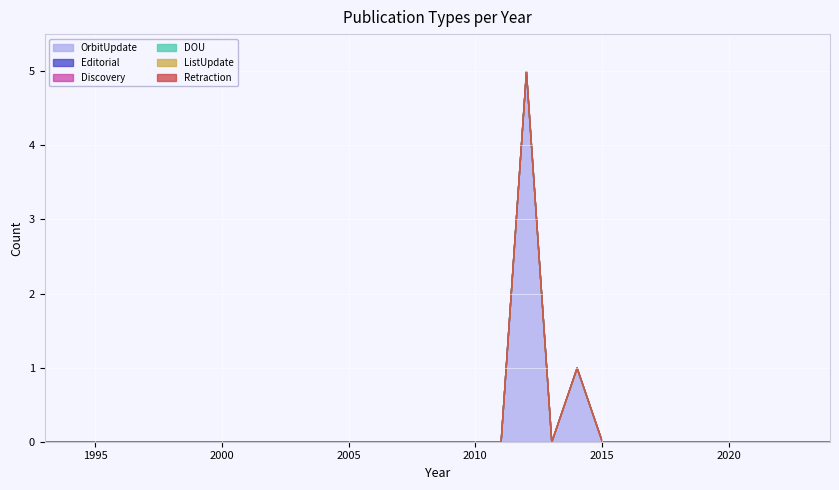

Reading right to left, extract all data points from this chart.

OrbitUpdate: 2024=0	2023=0	2022=0	2021=0	2020=0	2019=0	2018=0	2017=0	2016=0	2015=0	2014=1	2013=0	2012=5	2011=0	2010=0	2009=0	2008=0	2007=0	2006=0	2005=0	2004=0	2003=0	2002=0	2001=0	2000=0	1999=0	1998=0	1997=0	1996=0	1995=0	1994=0	1993=0
Editorial: 2024=0	2023=0	2022=0	2021=0	2020=0	2019=0	2018=0	2017=0	2016=0	2015=0	2014=0	2013=0	2012=0	2011=0	2010=0	2009=0	2008=0	2007=0	2006=0	2005=0	2004=0	2003=0	2002=0	2001=0	2000=0	1999=0	1998=0	1997=0	1996=0	1995=0	1994=0	1993=0
Discovery: 2024=0	2023=0	2022=0	2021=0	2020=0	2019=0	2018=0	2017=0	2016=0	2015=0	2014=0	2013=0	2012=0	2011=0	2010=0	2009=0	2008=0	2007=0	2006=0	2005=0	2004=0	2003=0	2002=0	2001=0	2000=0	1999=0	1998=0	1997=0	1996=0	1995=0	1994=0	1993=0
DOU: 2024=0	2023=0	2022=0	2021=0	2020=0	2019=0	2018=0	2017=0	2016=0	2015=0	2014=0	2013=0	2012=0	2011=0	2010=0	2009=0	2008=0	2007=0	2006=0	2005=0	2004=0	2003=0	2002=0	2001=0	2000=0	1999=0	1998=0	1997=0	1996=0	1995=0	1994=0	1993=0
ListUpdate: 2024=0	2023=0	2022=0	2021=0	2020=0	2019=0	2018=0	2017=0	2016=0	2015=0	2014=0	2013=0	2012=0	2011=0	2010=0	2009=0	2008=0	2007=0	2006=0	2005=0	2004=0	2003=0	2002=0	2001=0	2000=0	1999=0	1998=0	1997=0	1996=0	1995=0	1994=0	1993=0
Retraction: 2024=0	2023=0	2022=0	2021=0	2020=0	2019=0	2018=0	2017=0	2016=0	2015=0	2014=0	2013=0	2012=0	2011=0	2010=0	2009=0	2008=0	2007=0	2006=0	2005=0	2004=0	2003=0	2002=0	2001=0	2000=0	1999=0	1998=0	1997=0	1996=0	1995=0	1994=0	1993=0